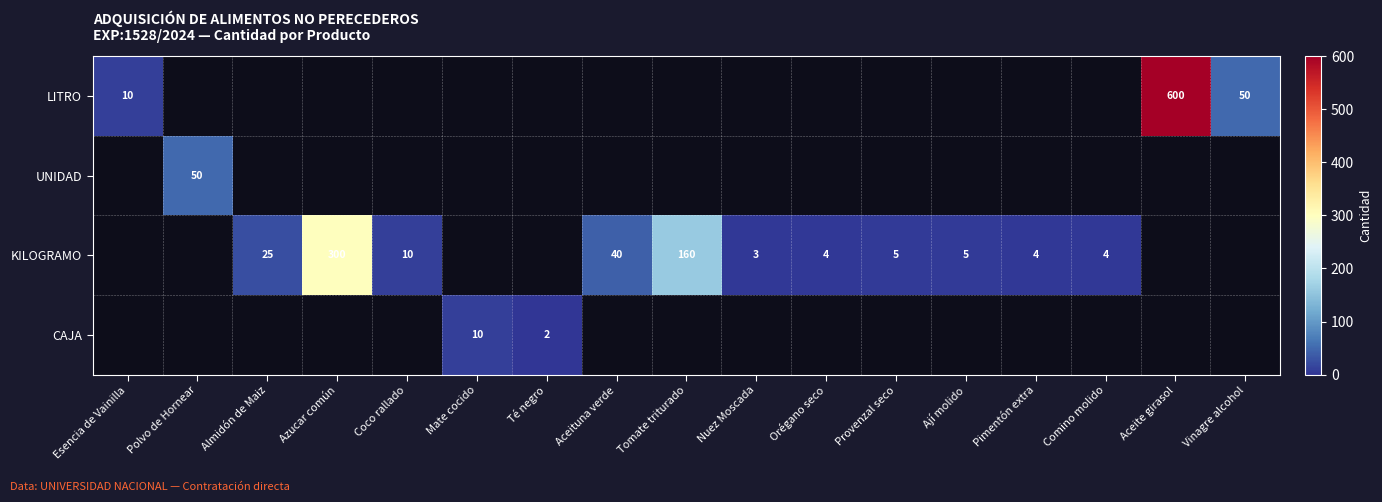

The value of CAJA at Té negro is 1. True or false?

False